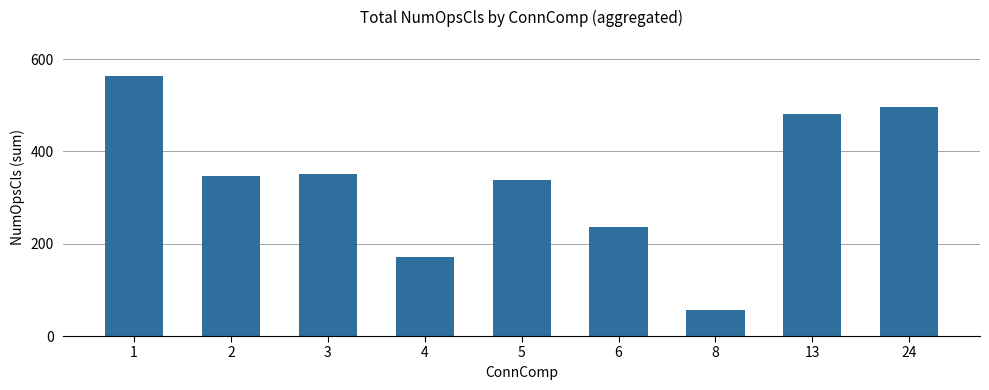

What is the ratio of the value at 3 to the value at 8?

6.2